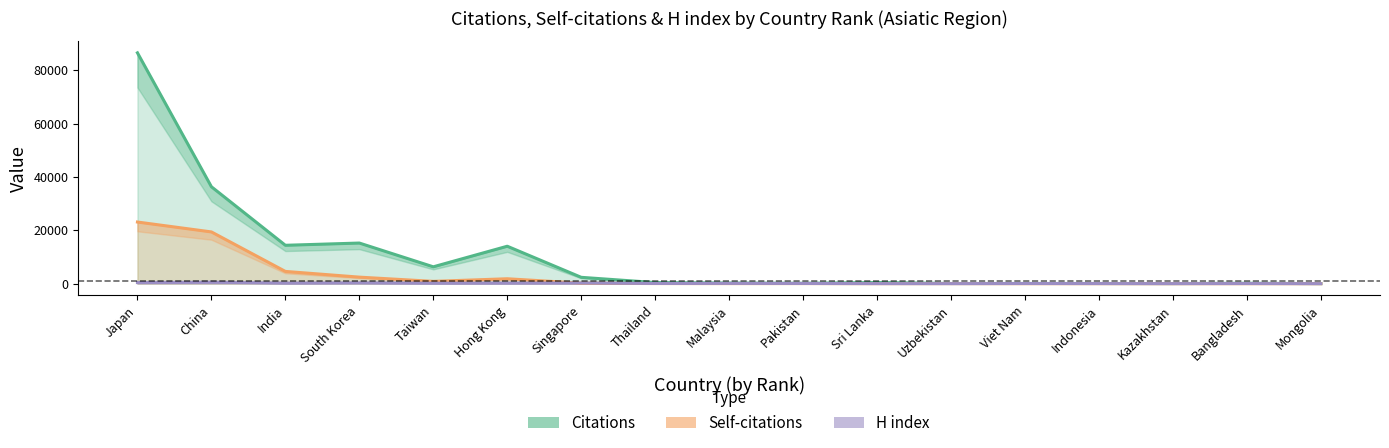

What is the sum of the Citations values at Singapore and Malaysia?

2623